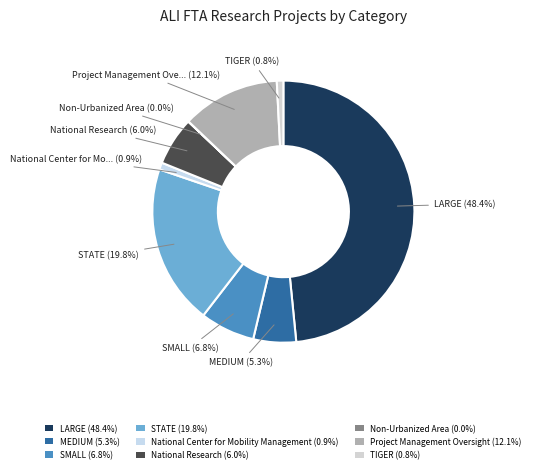

Is there a majority slice in this chart?

No